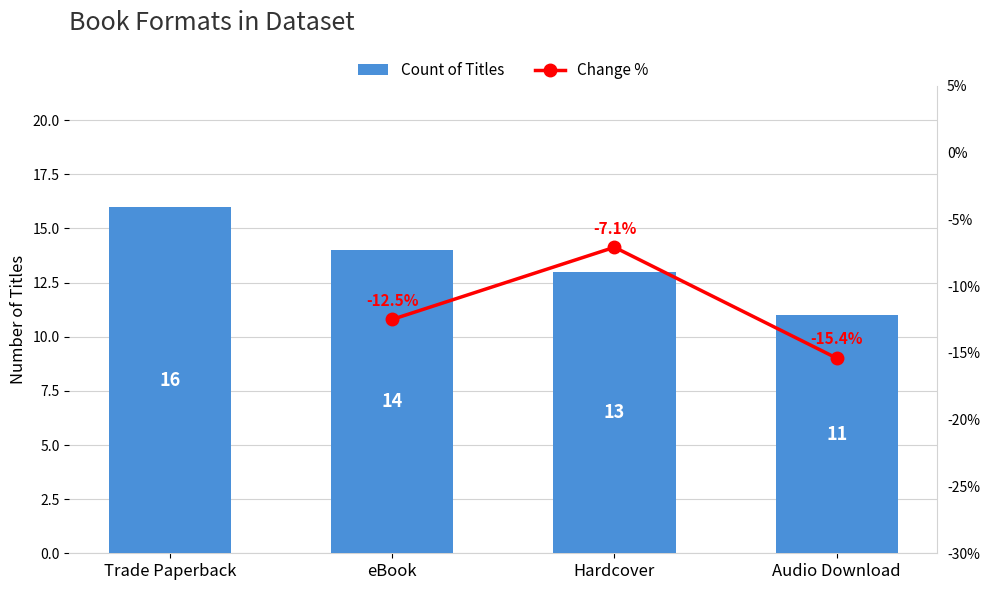

What is the label of the 3rd bar from the left?

Hardcover